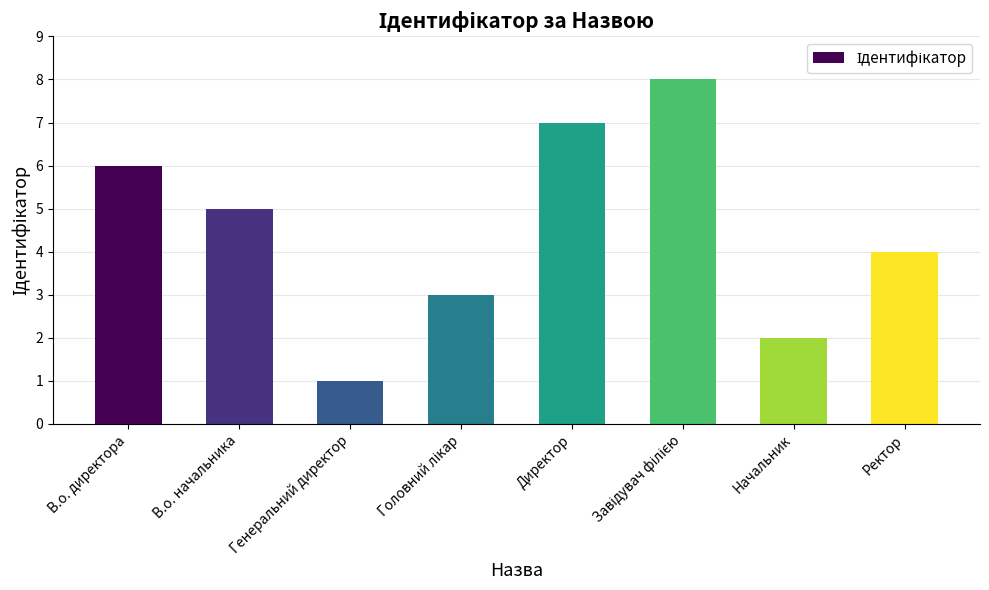

What is the sum of all values?

36